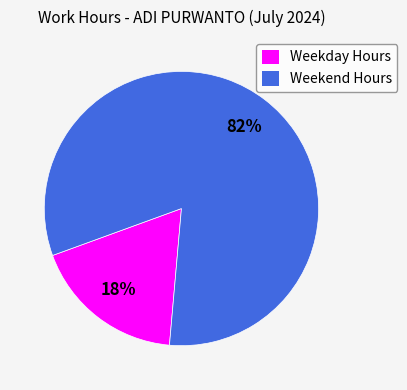

Does Weekday Hours account for over 50% of the chart?

No